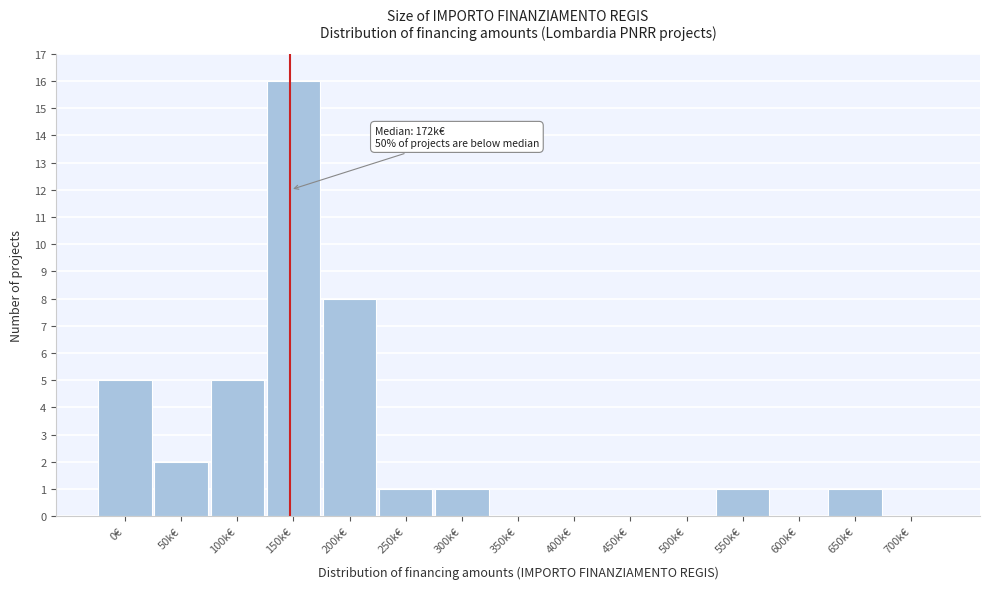

Reading left to right, what are all the values shown in this chart?

0€=5	50k€=2	100k€=5	150k€=16	200k€=8	250k€=1	300k€=1	350k€=0	400k€=0	450k€=0	500k€=0	550k€=1	600k€=0	650k€=1	700k€=0